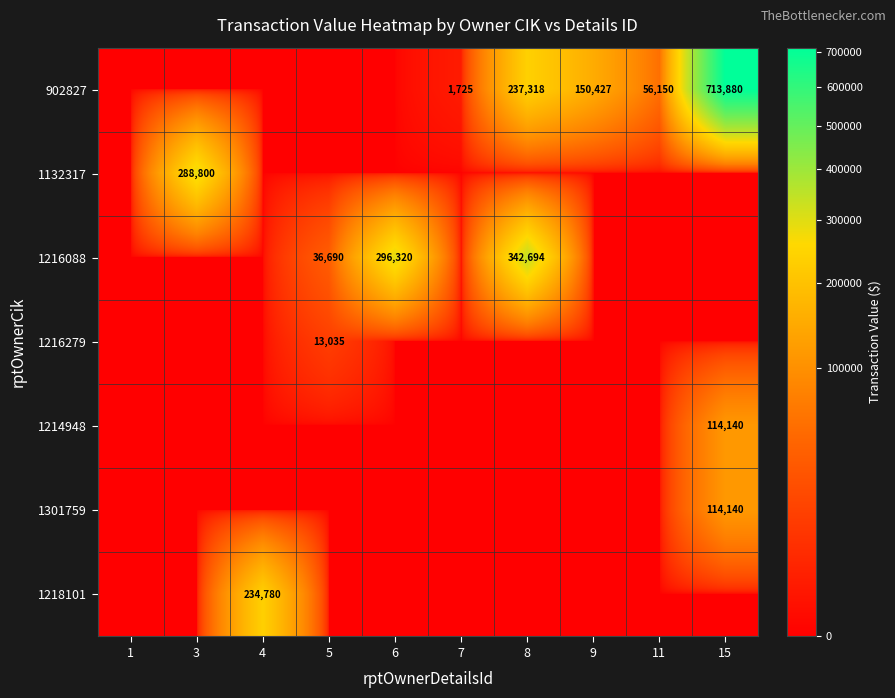

True or false: 1132317 has a value of 288800 at 3.

True